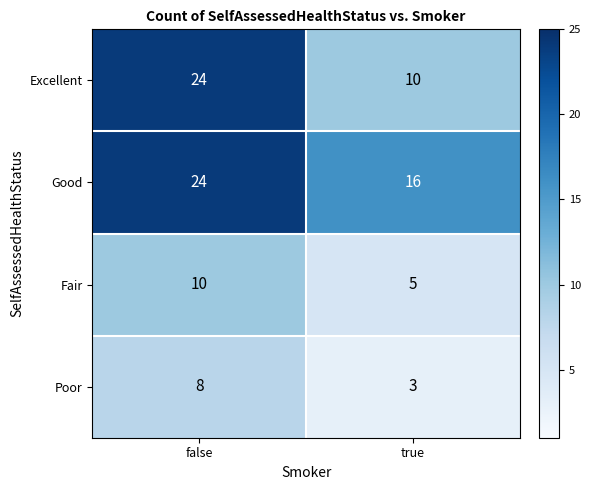

What is the greatest value displayed?

24